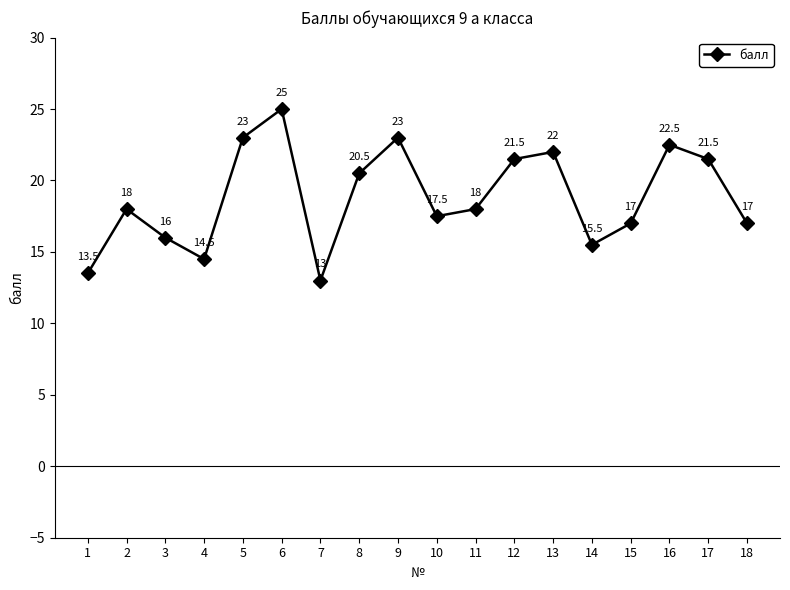

Which has a higher value, 4 or 12?

12